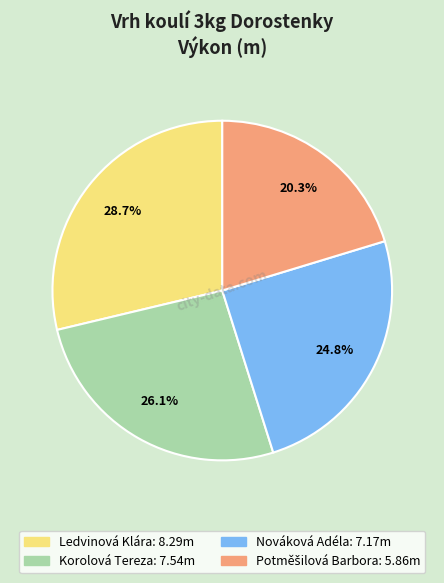

Does any single category account for the majority?

No